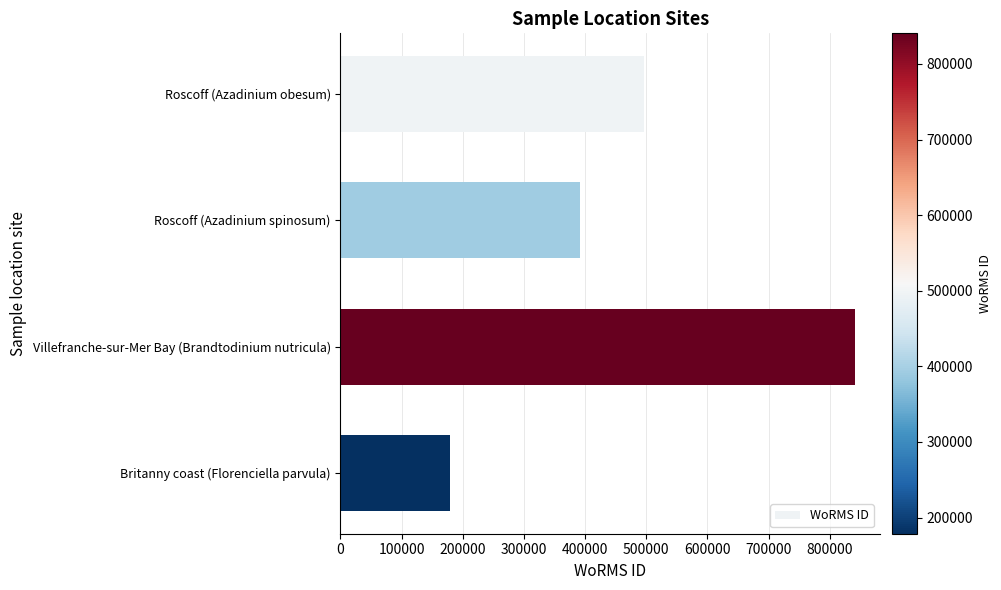

Read the value at Roscoff (Azadinium spinosum), to the nearest 100.

391500